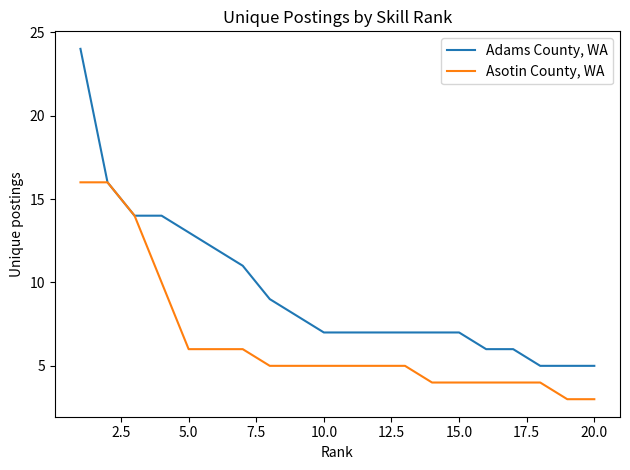

How many categories are shown in the chart?

20